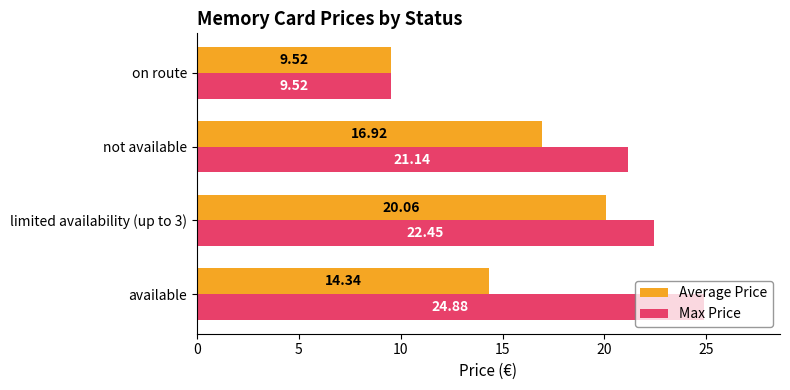

Which category has the lowest value in the Max Price series?

on route